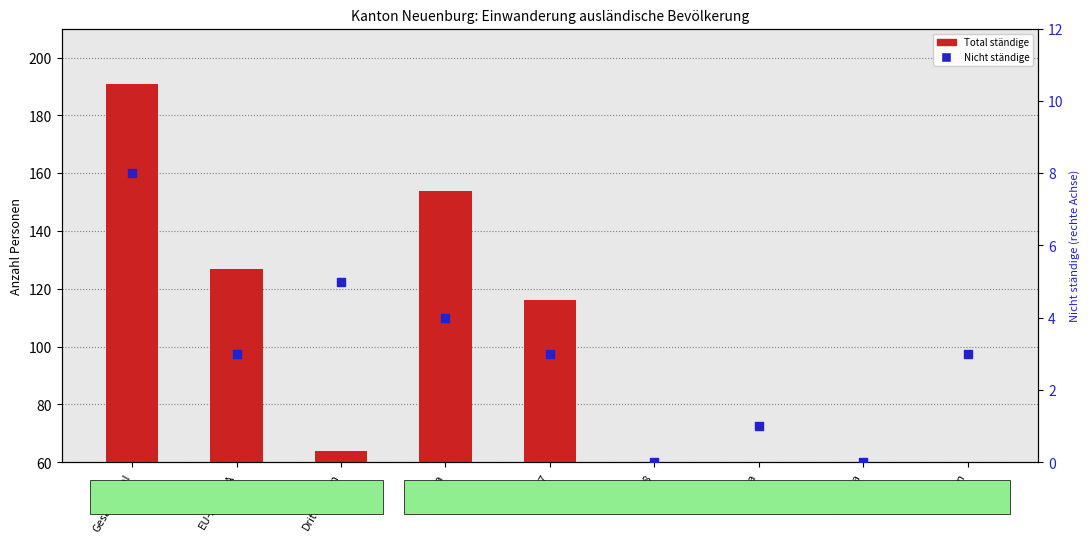

Which series has the largest total across all categories?

Total ständige